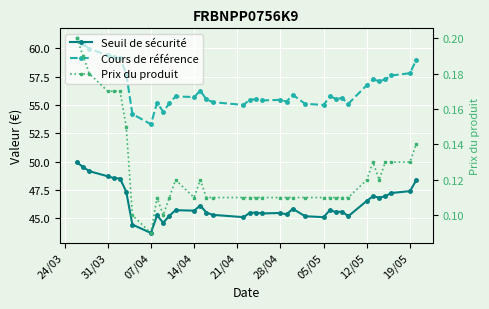

How many interior local valleys does the Prix du produit series have?

4